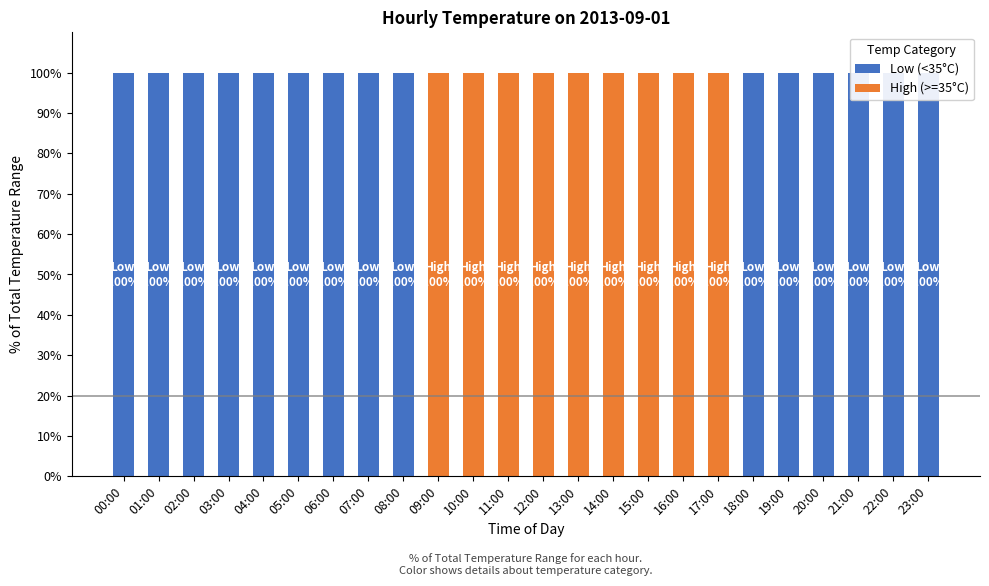

Between 14:00 and 05:00, which is larger?

05:00